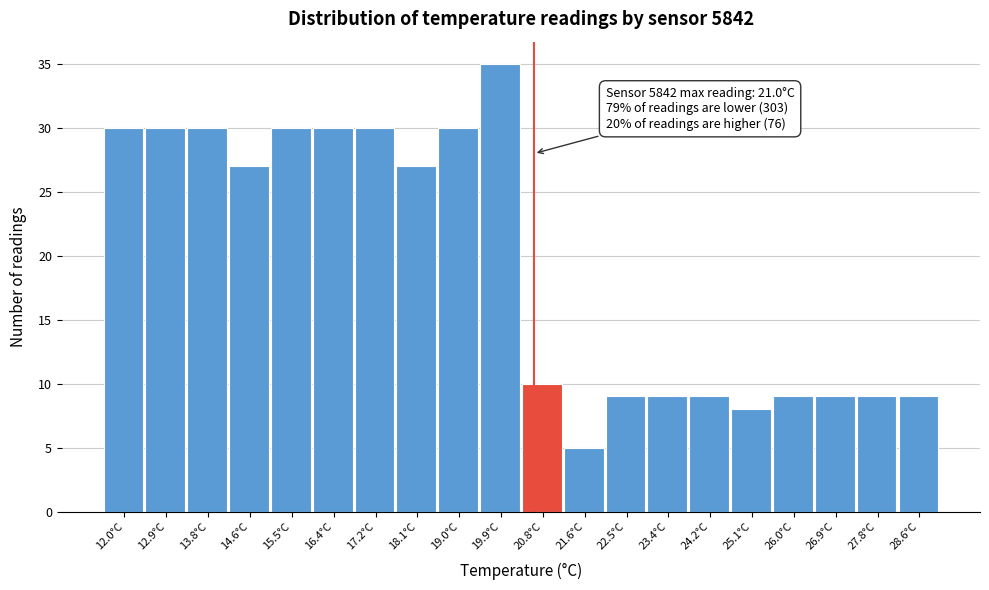

Reading left to right, what are all the values shown in this chart?

30	30	30	27	30	30	30	27	30	35	10	5	9	9	9	8	9	9	9	9